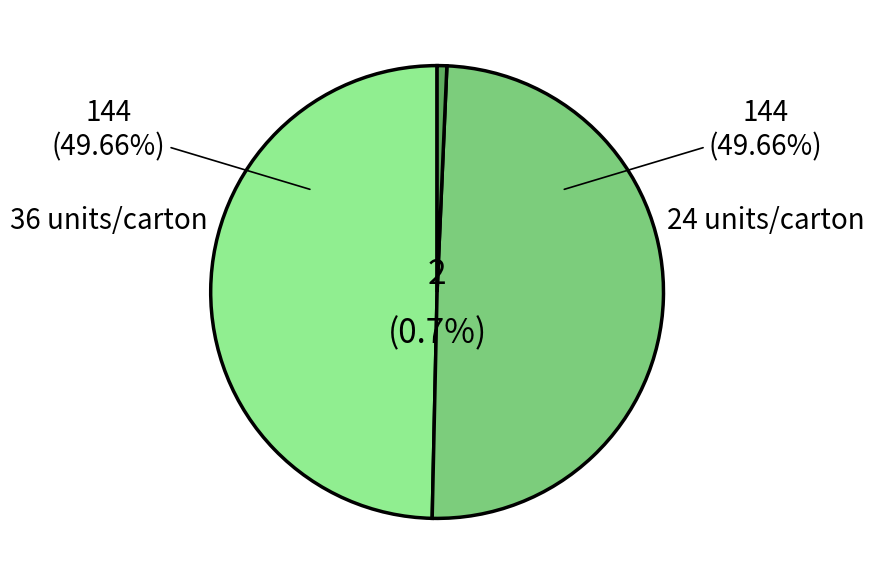

The CX-80 5L Teflon slice represents 6% of the pie. True or false?

False